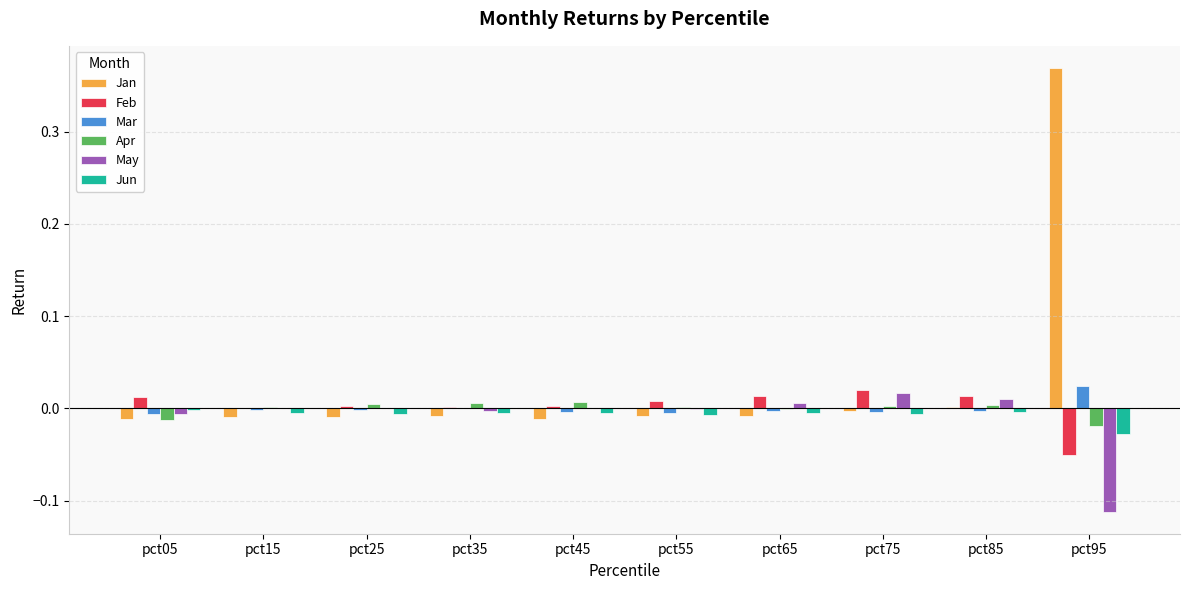

True or false: Jun has a value of -0.0 at pct05.

True